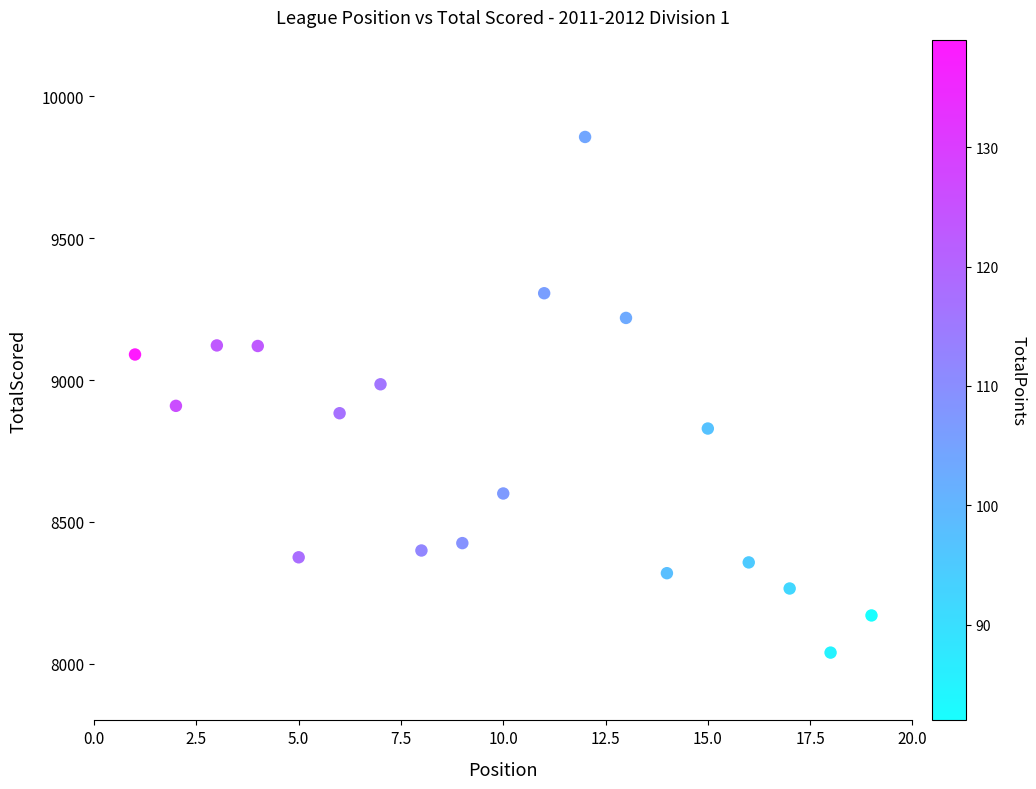

What is the range of X values (max minus min)?

18